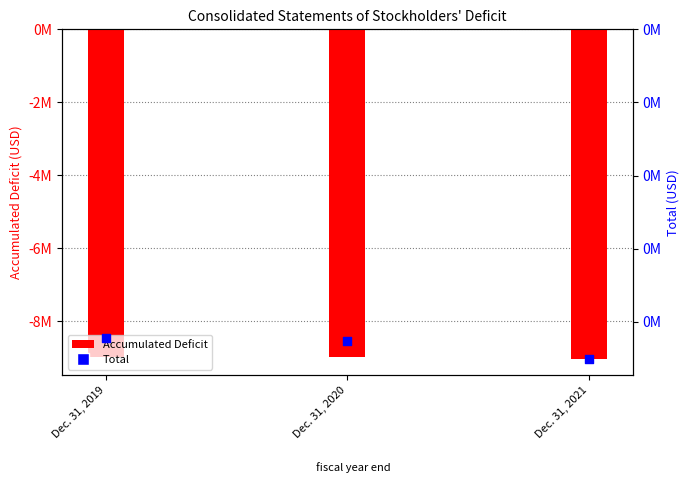

At which category is the sum across all series the highest?

Dec. 31, 2019